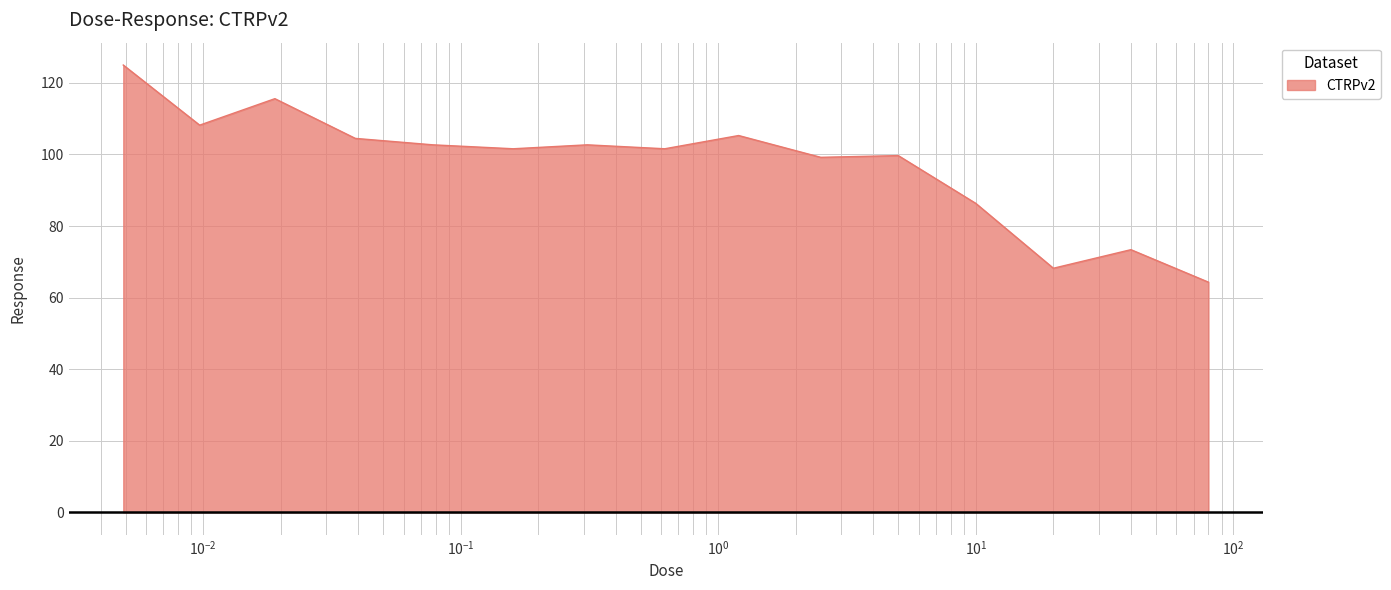

What is the difference between the maximum and minimum values?

60.7